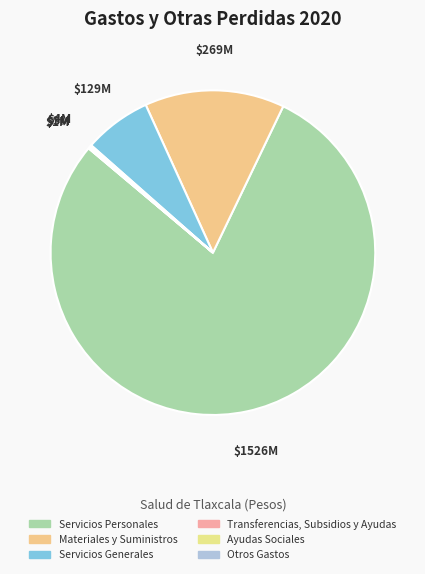

To the nearest percent, what is the difference between the Transferencias, Subsidios y Ayudas and Materiales y Suministros slice percentages?

14%